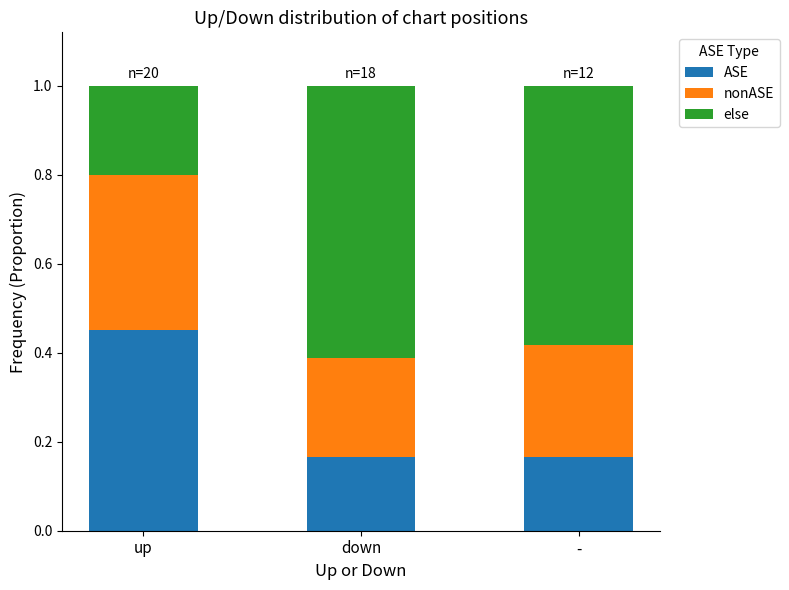

Which category has the highest value in the ASE series?

up